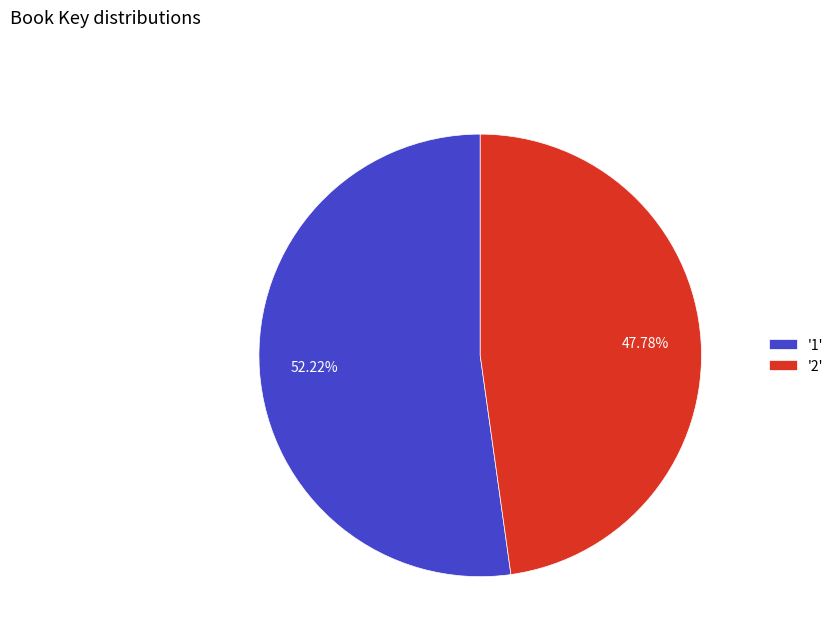

Which category accounts for the majority?

'1'